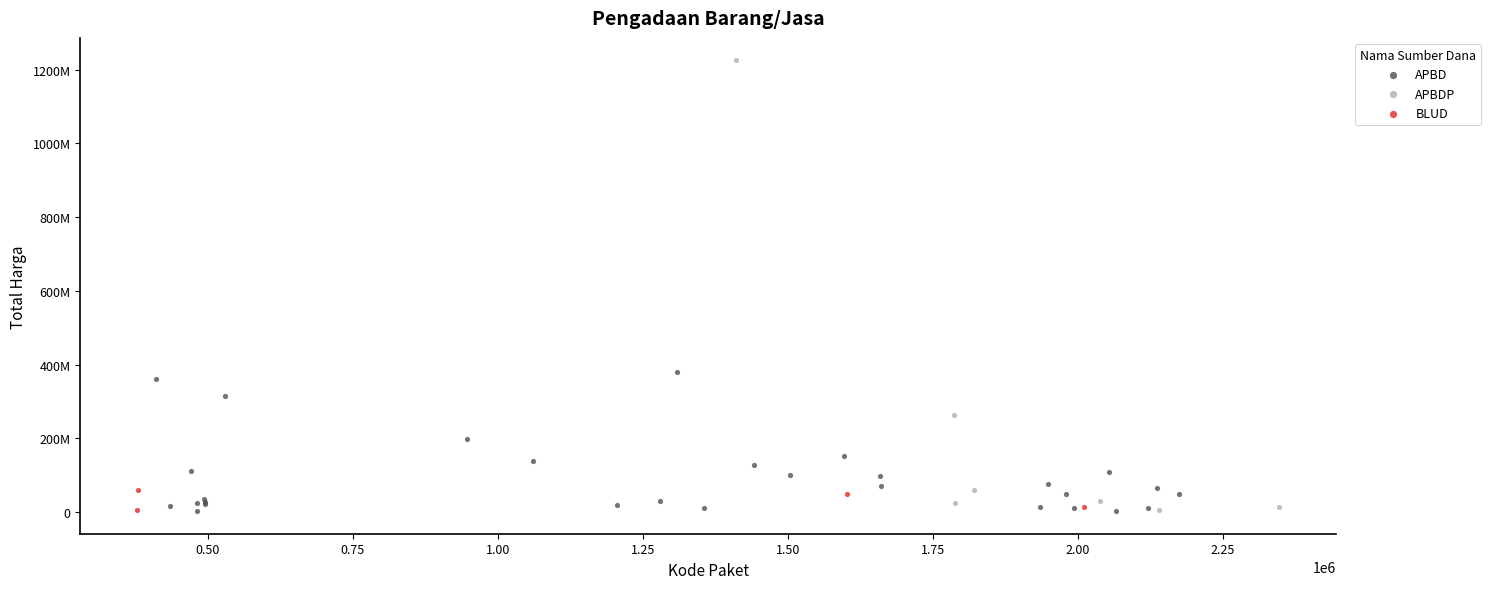

Which series contains the highest Y value?

APBDP